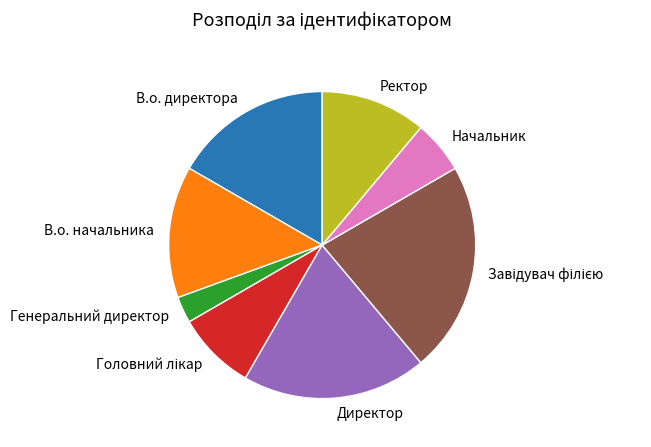

Which slice is the smallest?

Генеральний директор